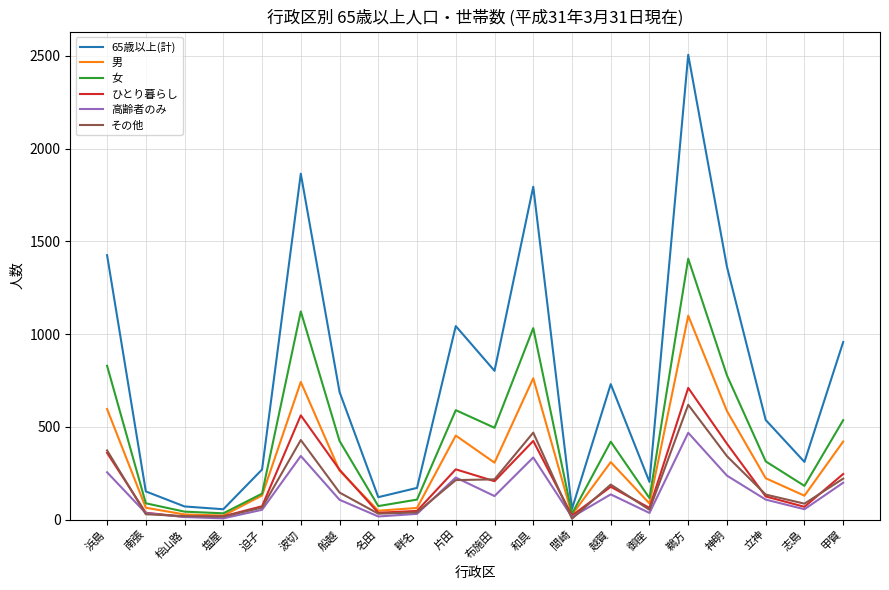

How many distinct data groups are displayed?

6